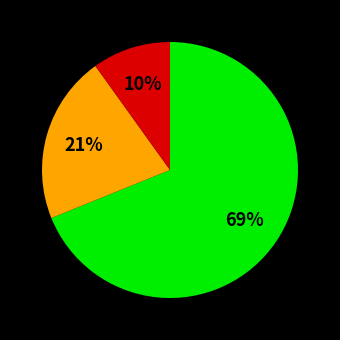

To the nearest percent, what is the average slice percentage?

33%